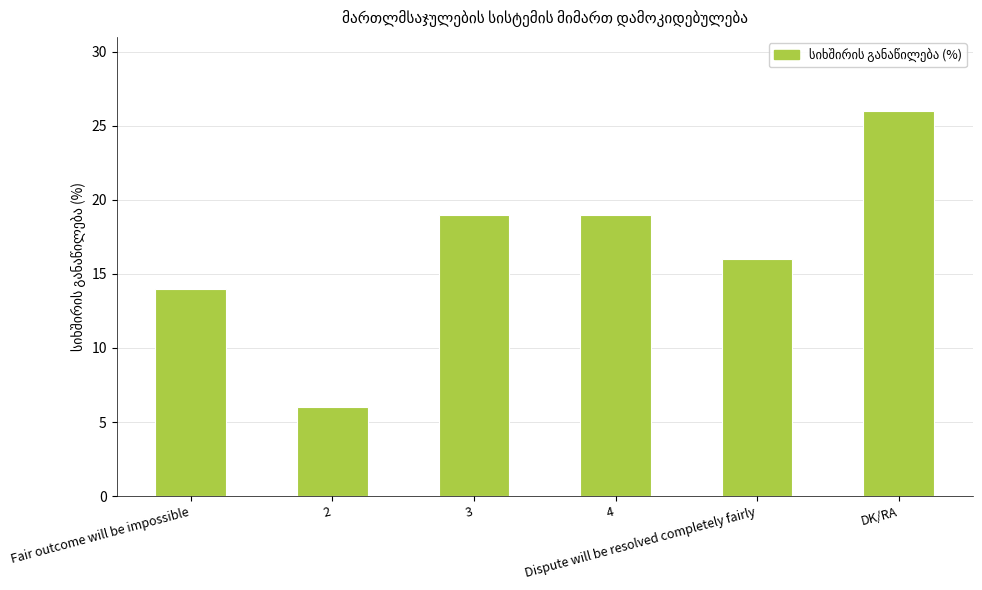

Reading left to right, transcribe all the data shown in this chart.

14	6	19	19	16	26